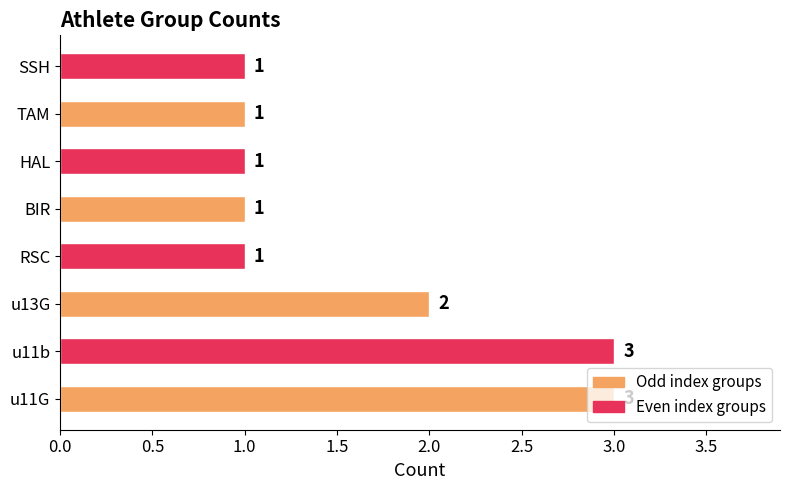

What is the difference between the maximum and second lowest values?

2